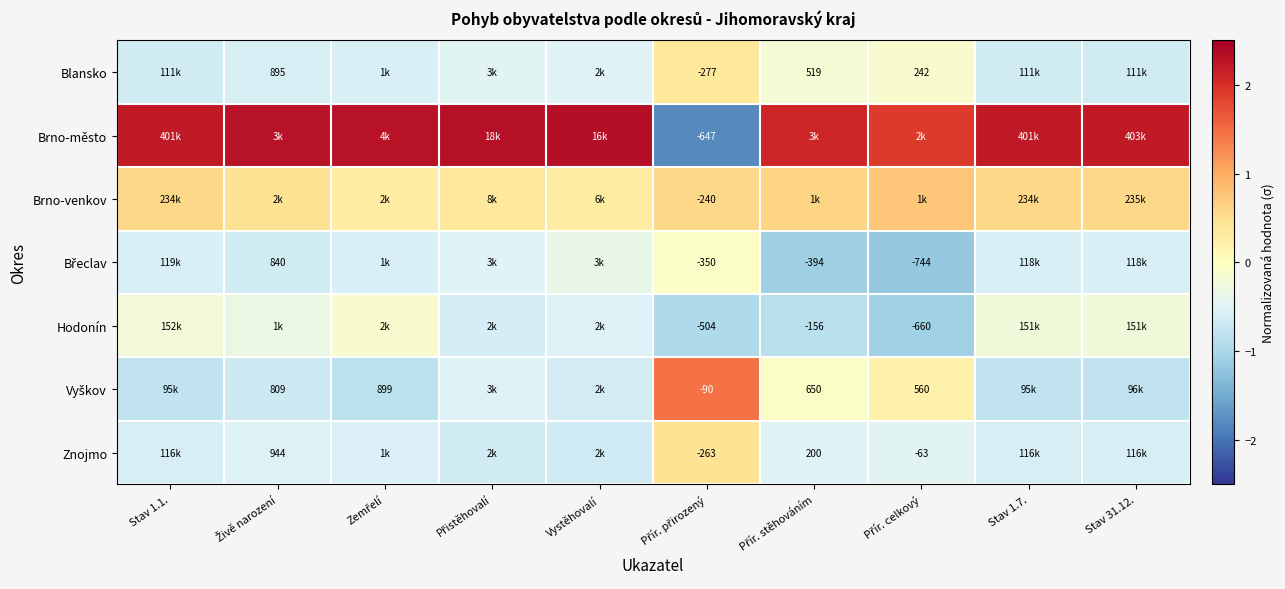

Rank the series by their maximum value, from lowest to highest.

Hodonín, Břeclav, Blansko, Znojmo, Brno-venkov, Vyškov, Brno-město